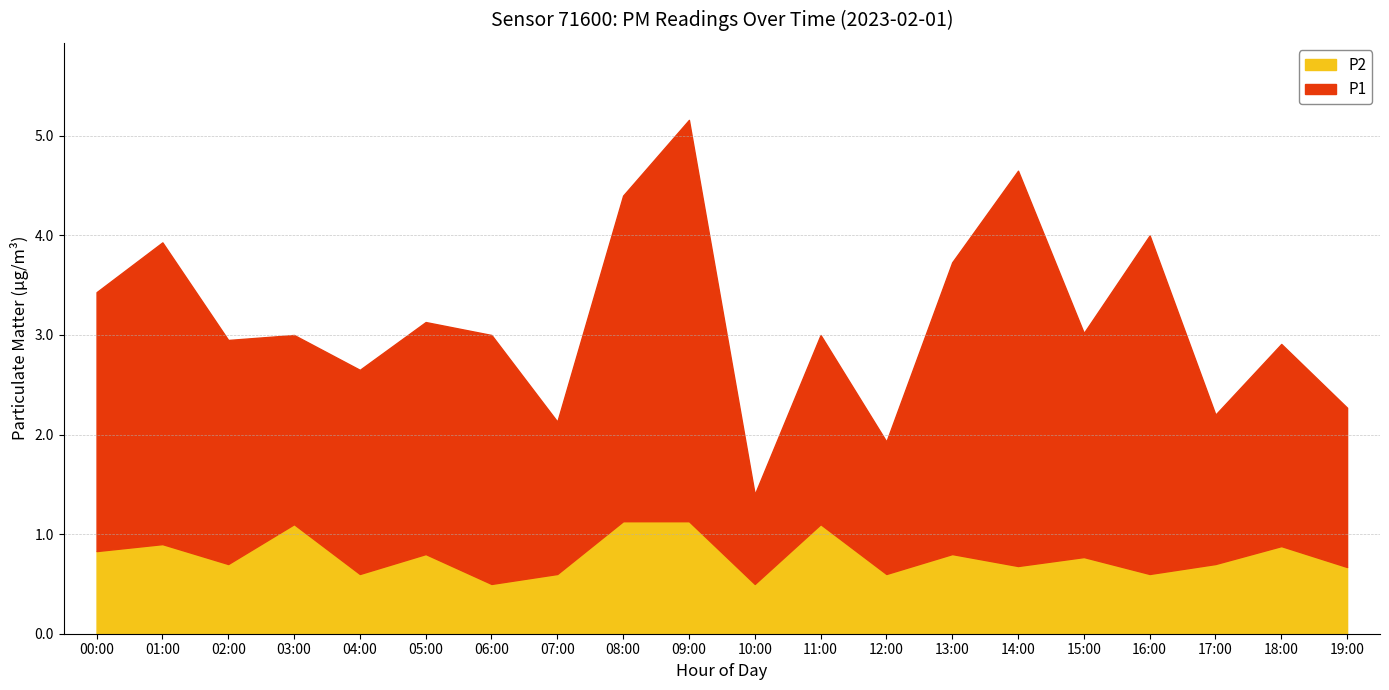

Does the chart have visible grid lines?

Yes